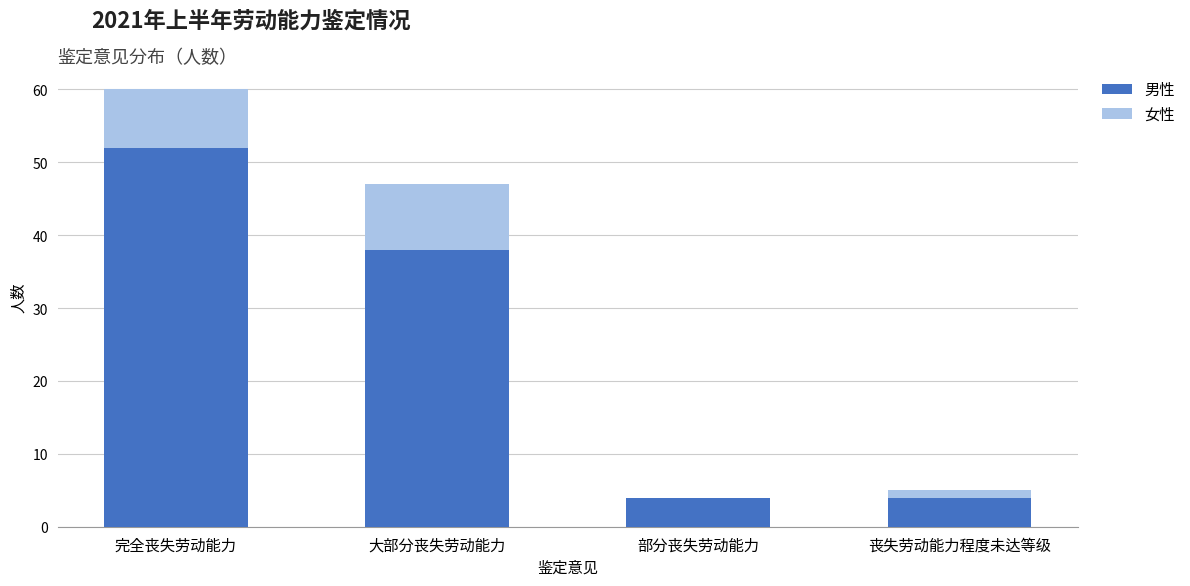

What is the sum of all 男性 values?

98